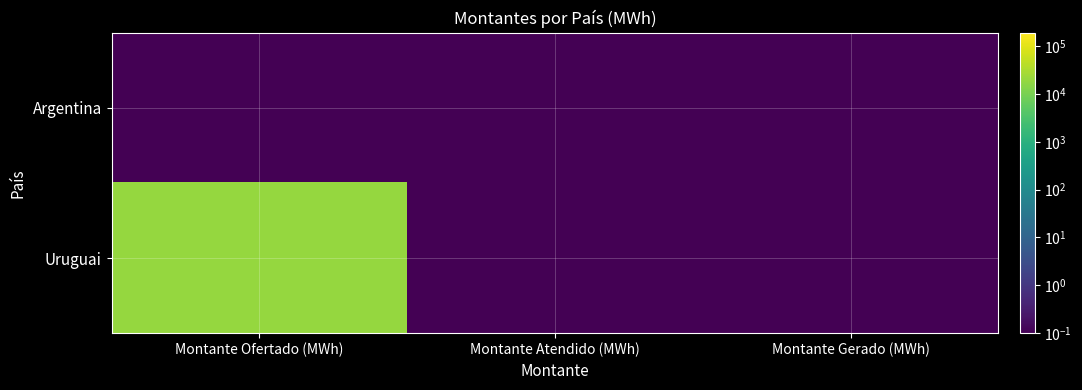

Which series has the largest total across all categories?

Uruguai